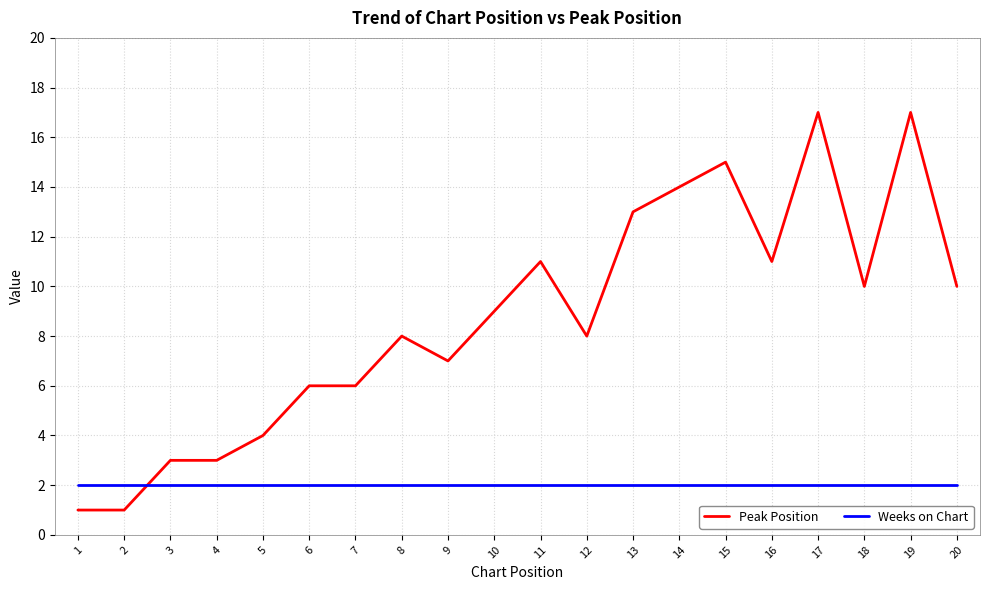

What is the maximum value shown in the chart?

17